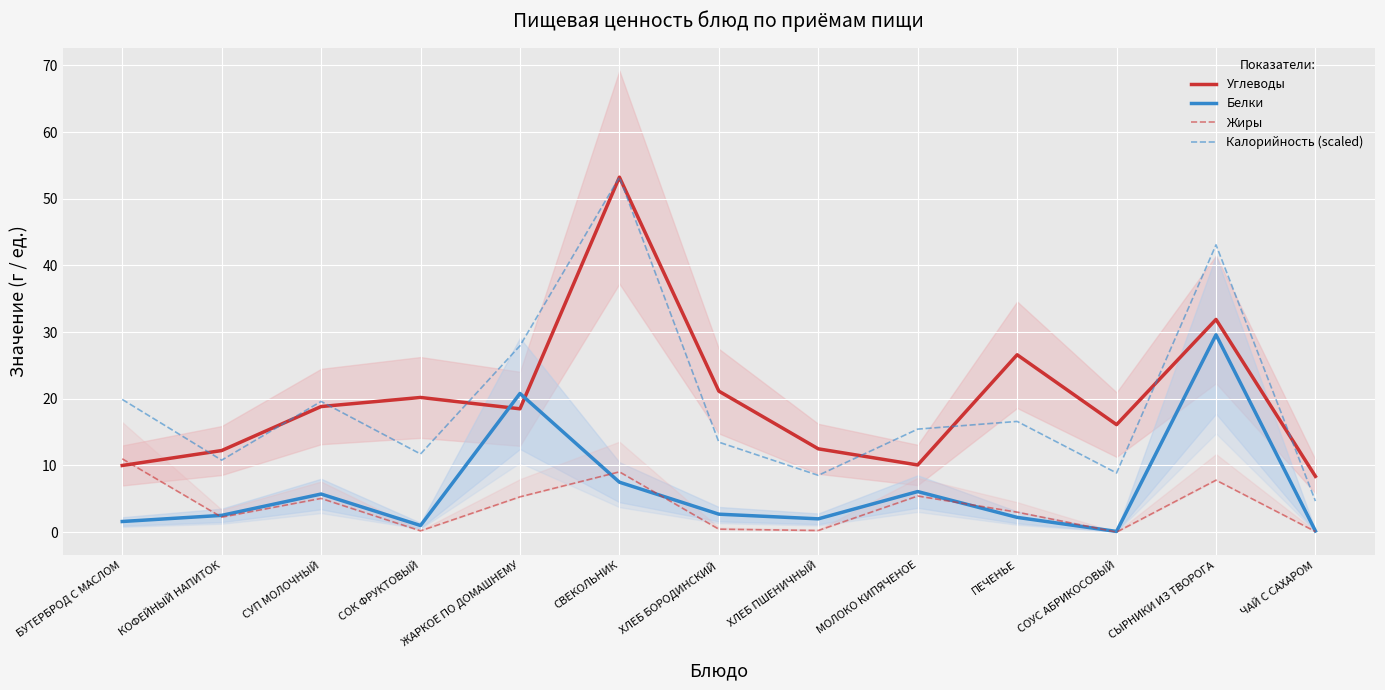

Between which two adjacent categories do Белки and Углеводы first intersect?

СОК ФРУКТОВЫЙ and ЖАРКОЕ ПО ДОМАШНЕМУ